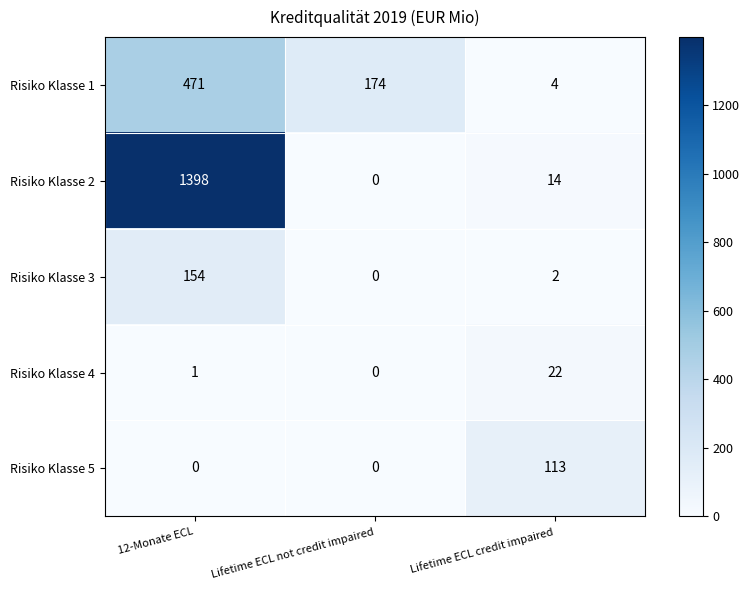

Is the value of Risiko Klasse 1 at Lifetime ECL credit impaired greater than the value of Risiko Klasse 4 at 12-Monate ECL?

Yes